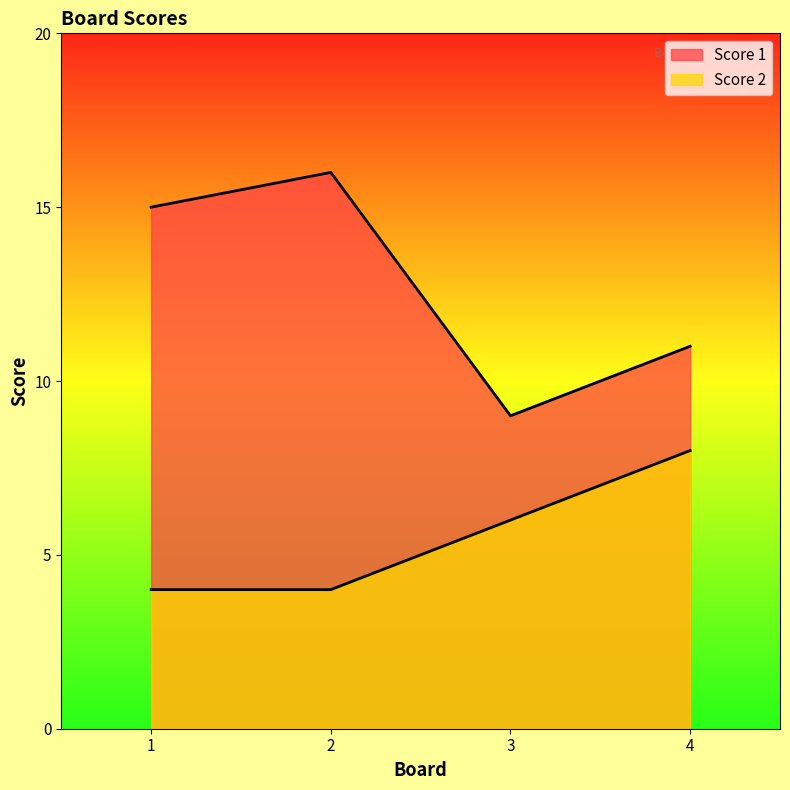

Does the chart have visible grid lines?

No